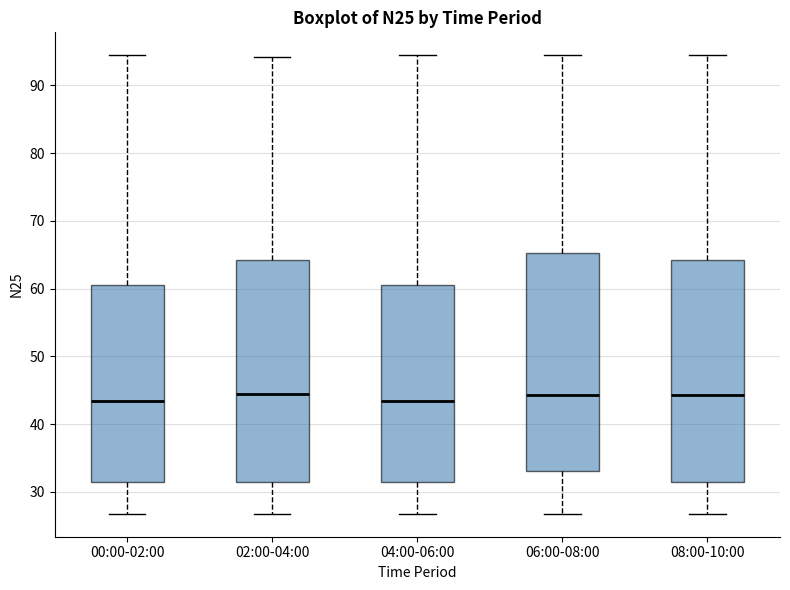

Reading left to right, transcribe this box plot: for each box, give where its median line is, the range the box spans, and where its two whiskers end, as read against the y-axis. The values are not printed on the chart, so give them approximately, as read against the axis.

00:00-02:00: median 43, box 32 to 61, whiskers 27 to 94
02:00-04:00: median 44, box 32 to 64, whiskers 27 to 94
04:00-06:00: median 43, box 32 to 61, whiskers 27 to 94
06:00-08:00: median 44, box 33 to 65, whiskers 27 to 94
08:00-10:00: median 44, box 32 to 64, whiskers 27 to 94